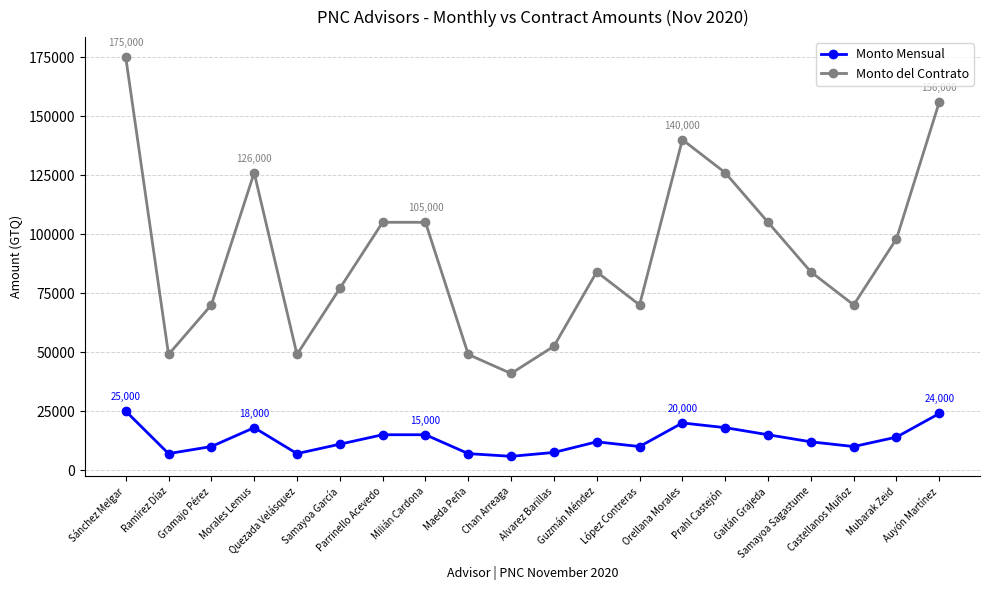

At Morales Lemus, list the series in order from smallest to largest.

Monto Mensual, Monto del Contrato